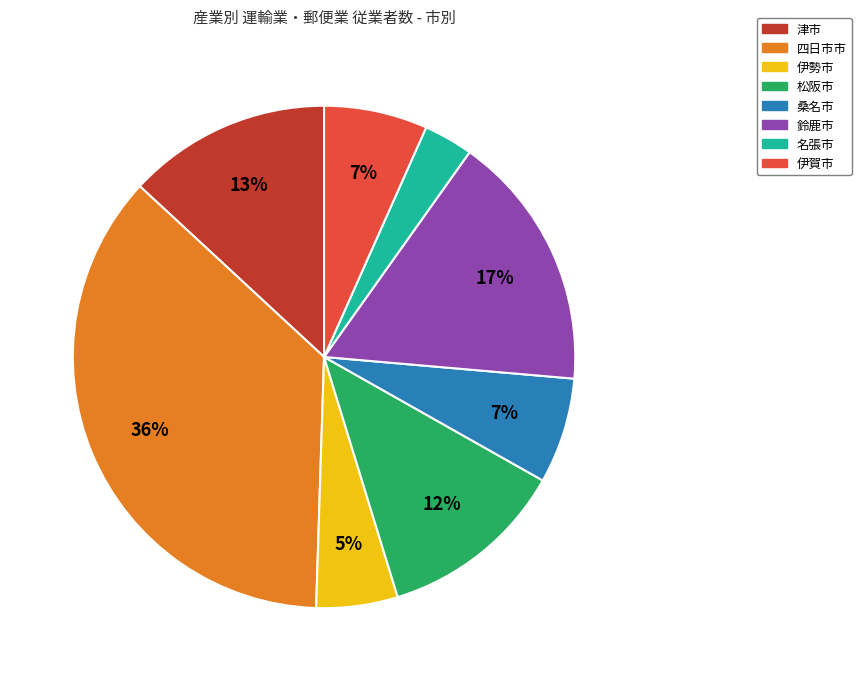

Is it true that 伊賀市 is 7% of the pie?

True